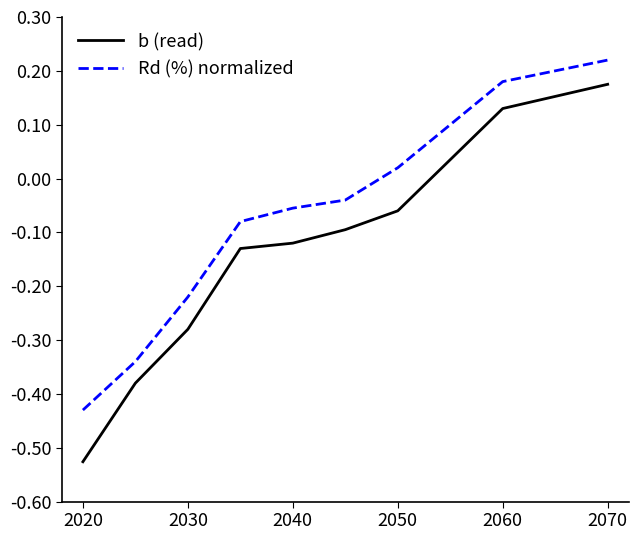

List the series in order of their overall mean, lowest first.

b (read), Rd (%) normalized